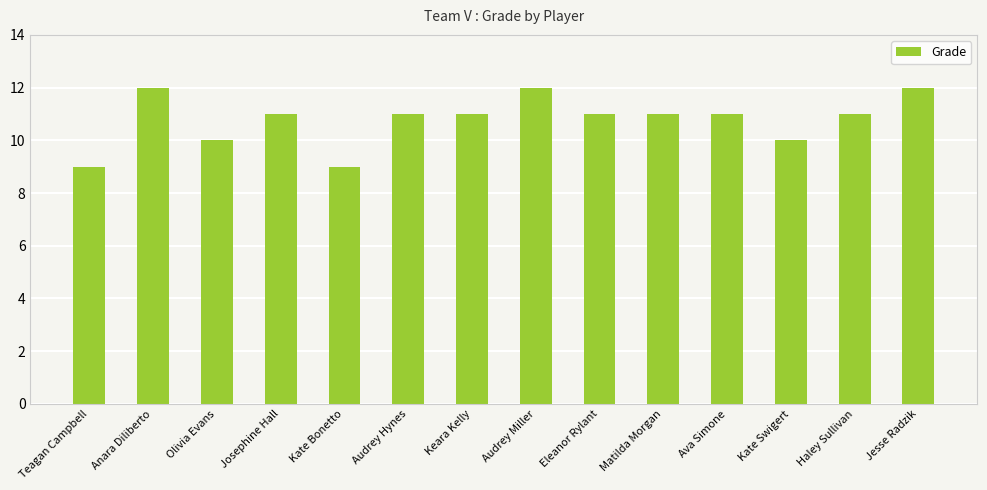

What is the smallest value displayed?

9